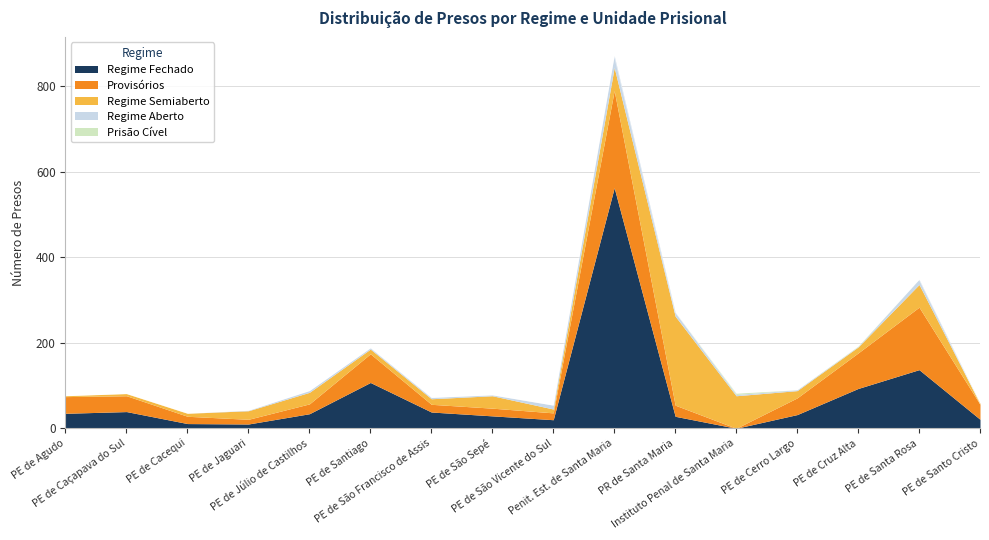

Reading left to right, list all the values displayed in this chart.

Regime Fechado: PE de Agudo=35	PE de Caçapava do Sul=39	PE de Cacequi=11	PE de Jaguari=10	PE de Júlio de Castilhos=34	PE de Santiago=107	PE de São Francisco de Assis=38	PE de São Sepé=29	PE de São Vicente do Sul=20	Penit. Est. de Santa Maria=562	PR de Santa Maria=28	Instituto Penal de Santa Maria=0	PE de Cerro Largo=32	PE de Cruz Alta=93	PE de Santa Rosa=137	PE de Santo Cristo=21
Provisórios: PE de Agudo=39	PE de Caçapava do Sul=37	PE de Cacequi=17	PE de Jaguari=11	PE de Júlio de Castilhos=23	PE de Santiago=67	PE de São Francisco de Assis=18	PE de São Sepé=18	PE de São Vicente do Sul=16	Penit. Est. de Santa Maria=227	PR de Santa Maria=26	Instituto Penal de Santa Maria=0	PE de Cerro Largo=39	PE de Cruz Alta=83	PE de Santa Rosa=146	PE de Santo Cristo=35
Regime Semiaberto: PE de Agudo=2	PE de Caçapava do Sul=5	PE de Cacequi=7	PE de Jaguari=20	PE de Júlio de Castilhos=27	PE de Santiago=11	PE de São Francisco de Assis=13	PE de São Sepé=29	PE de São Vicente do Sul=9	Penit. Est. de Santa Maria=54	PR de Santa Maria=208	Instituto Penal de Santa Maria=76	PE de Cerro Largo=17	PE de Cruz Alta=14	PE de Santa Rosa=53	PE de Santo Cristo=2
Regime Aberto: PE de Agudo=0	PE de Caçapava do Sul=0	PE de Cacequi=0	PE de Jaguari=1	PE de Júlio de Castilhos=4	PE de Santiago=3	PE de São Francisco de Assis=3	PE de São Sepé=2	PE de São Vicente do Sul=9	Penit. Est. de Santa Maria=28	PR de Santa Maria=9	Instituto Penal de Santa Maria=3	PE de Cerro Largo=2	PE de Cruz Alta=1	PE de Santa Rosa=12	PE de Santo Cristo=0
Prisão Cível: PE de Agudo=0	PE de Caçapava do Sul=0	PE de Cacequi=0	PE de Jaguari=0	PE de Júlio de Castilhos=0	PE de Santiago=0	PE de São Francisco de Assis=0	PE de São Sepé=0	PE de São Vicente do Sul=0	Penit. Est. de Santa Maria=0	PR de Santa Maria=0	Instituto Penal de Santa Maria=3	PE de Cerro Largo=0	PE de Cruz Alta=1	PE de Santa Rosa=0	PE de Santo Cristo=0